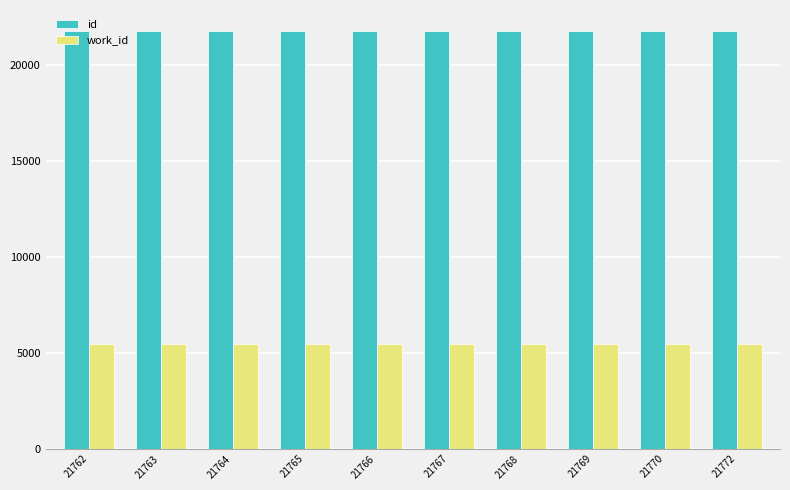

Count the number of data series in this chart.

2